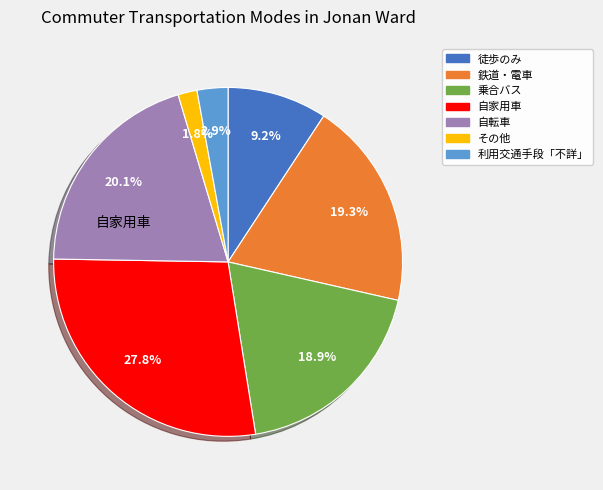

To the nearest percent, what percentage of the pie is 鉄道・電車?

19%